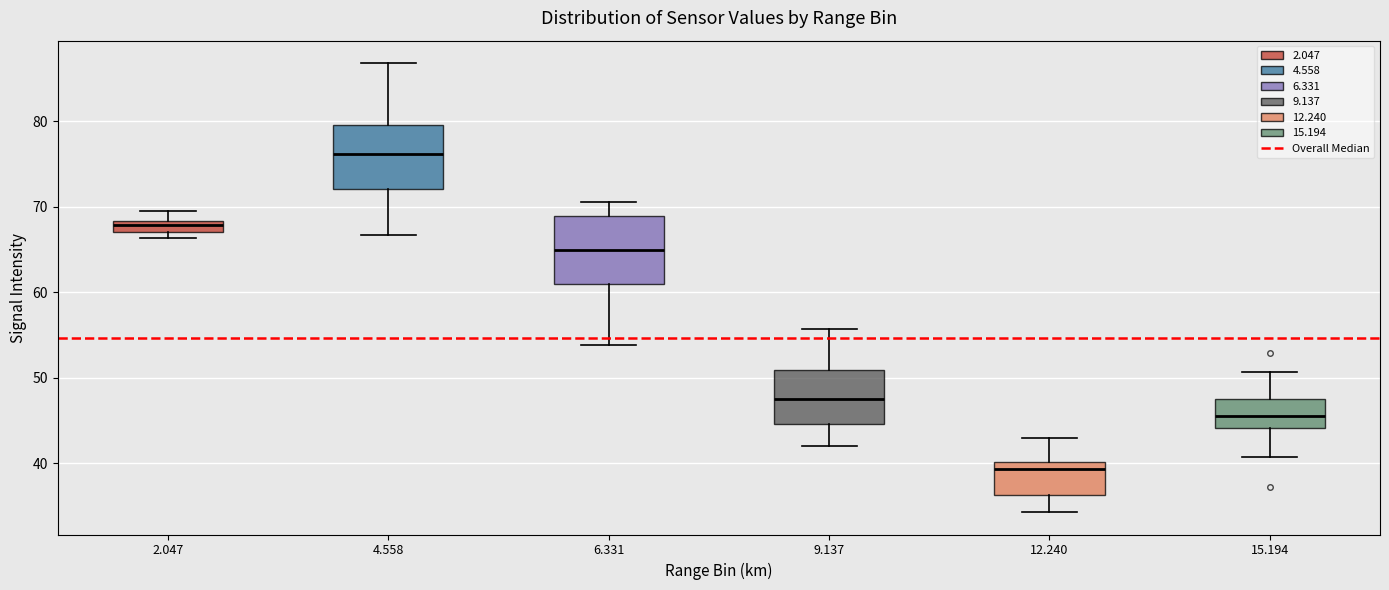

Which box's median line is the lowest?

12.240